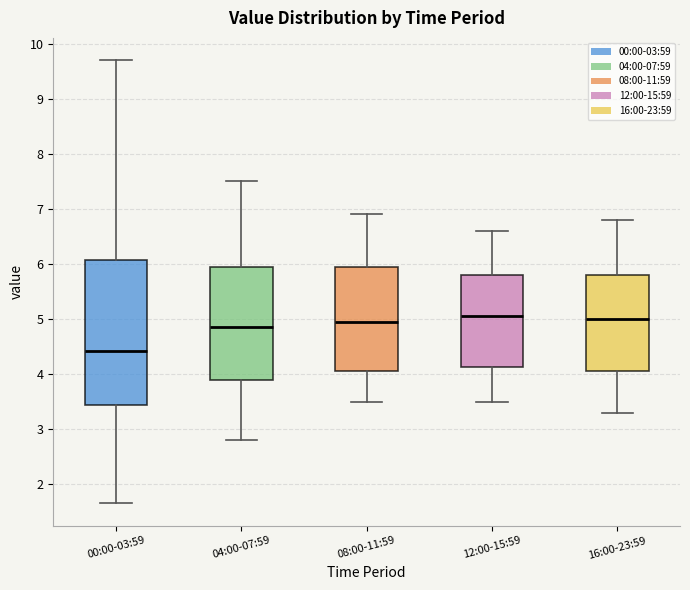

Reading left to right, read every box against the y-axis: the position of its median line, the range the box covers, and the ends of its whiskers. The values are not printed on the chart, so give them approximately, as read against the axis.

00:00-03:59: median 4.4, box 3.4 to 6.1, whiskers 1.7 to 9.7
04:00-07:59: median 4.9, box 3.9 to 6.0, whiskers 2.8 to 7.5
08:00-11:59: median 5.0, box 4.1 to 6.0, whiskers 3.5 to 6.9
12:00-15:59: median 5.1, box 4.1 to 5.8, whiskers 3.5 to 6.6
16:00-23:59: median 5.0, box 4.1 to 5.8, whiskers 3.3 to 6.8